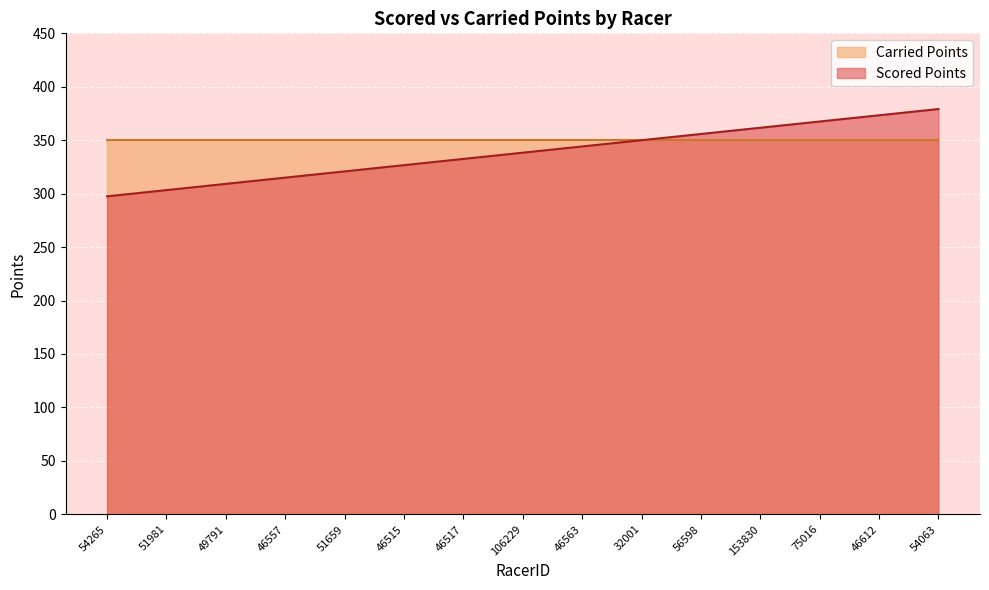

True or false: the data has more than 0 interior local peaks.

False